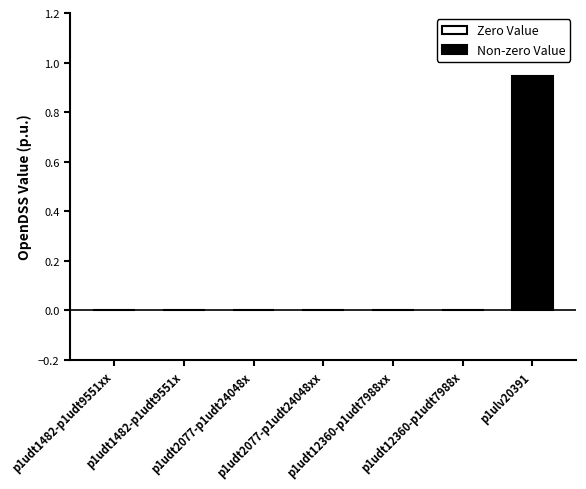

List the labels in order of value, smallest first.

p1udt1482-p1udt9551xx, p1udt1482-p1udt9551x, p1udt2077-p1udt24048x, p1udt2077-p1udt24048xx, p1udt12360-p1udt7988xx, p1udt12360-p1udt7988x, p1ulv20391